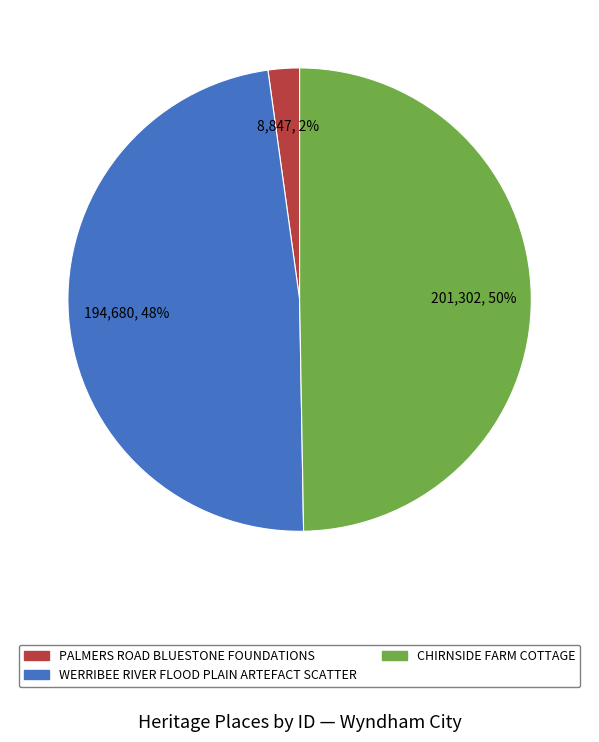

The WERRIBEE RIVER FLOOD PLAIN ARTEFACT SCATTER slice represents 48% of the pie. True or false?

True